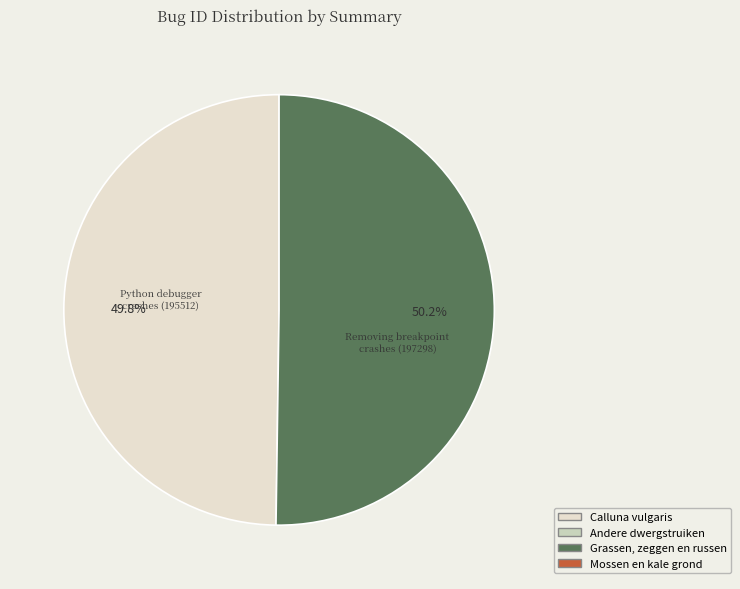

Is there a majority slice in this chart?

Yes